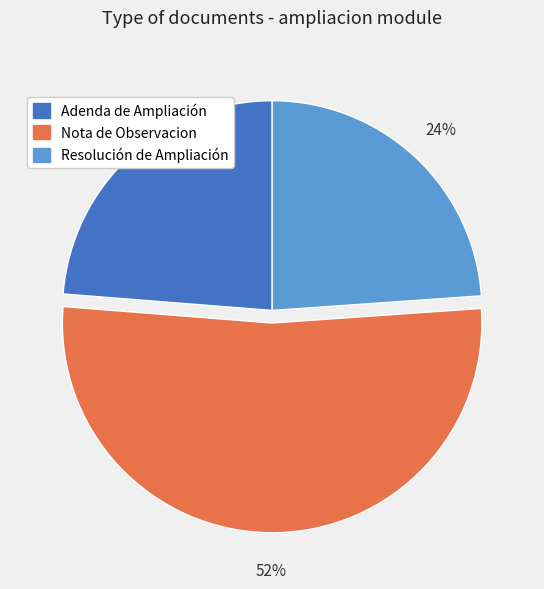

What is the ratio of the value at Resolución de Ampliación to the value at Adenda de Ampliación?

1.0